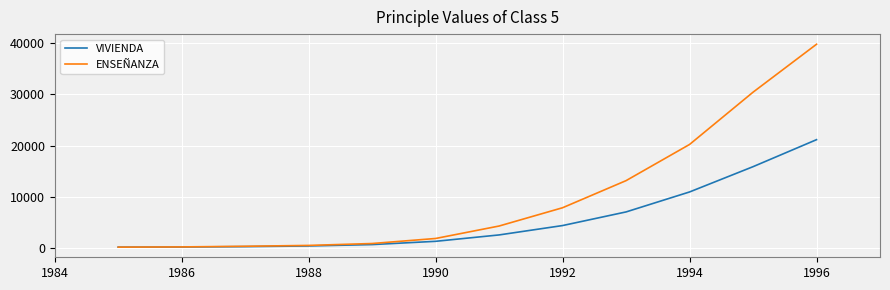

What is the greatest value displayed?

39830.1